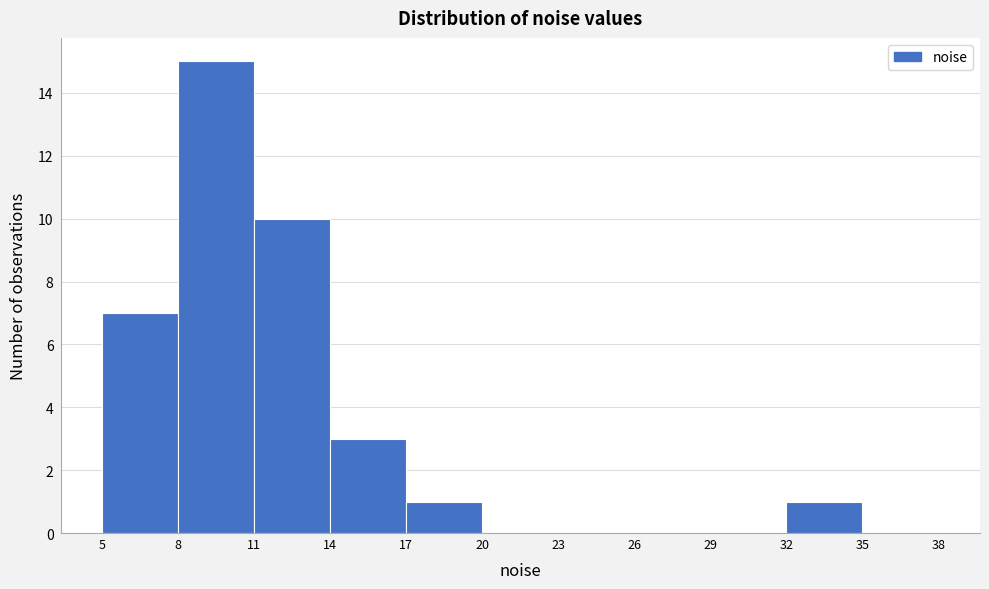

Which range on the x-axis has the tallest bar?

8 to 11